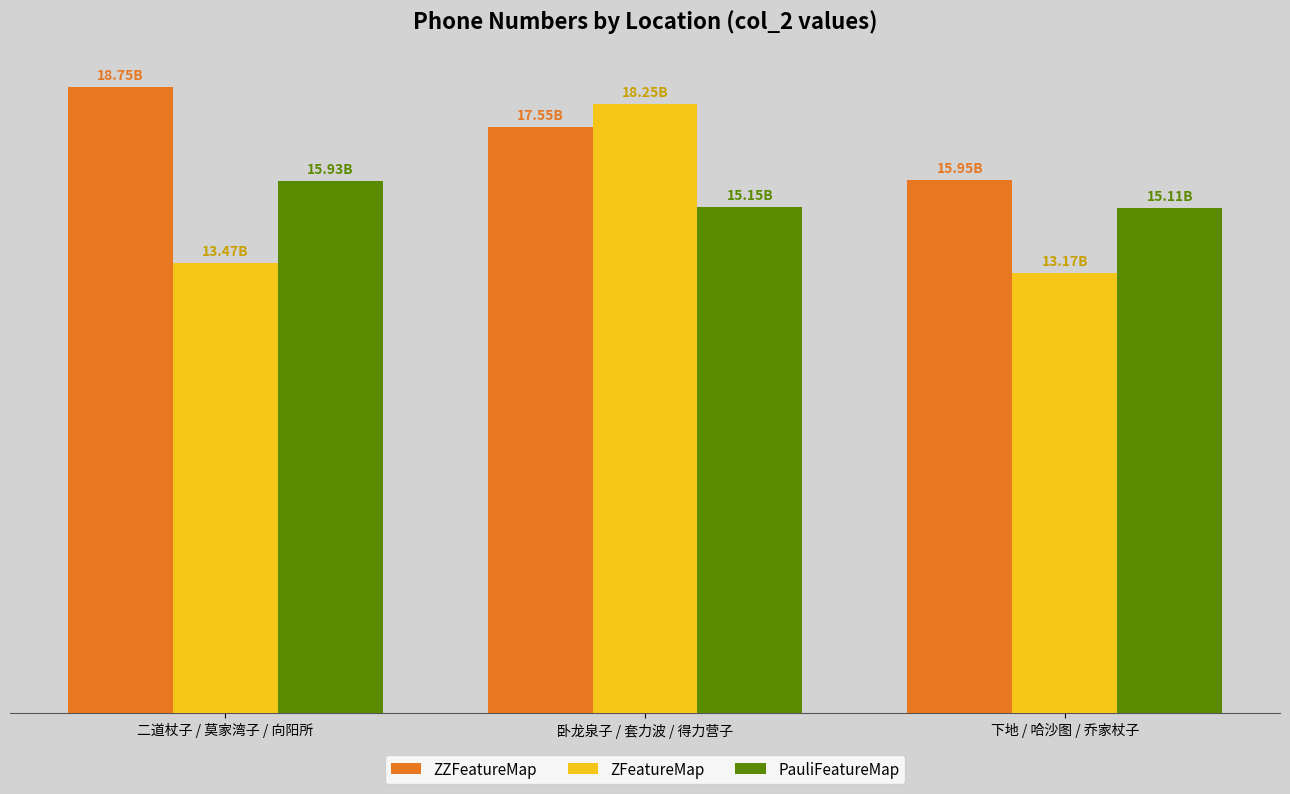

Are the bars grouped side by side (vs. stacked)?

Yes